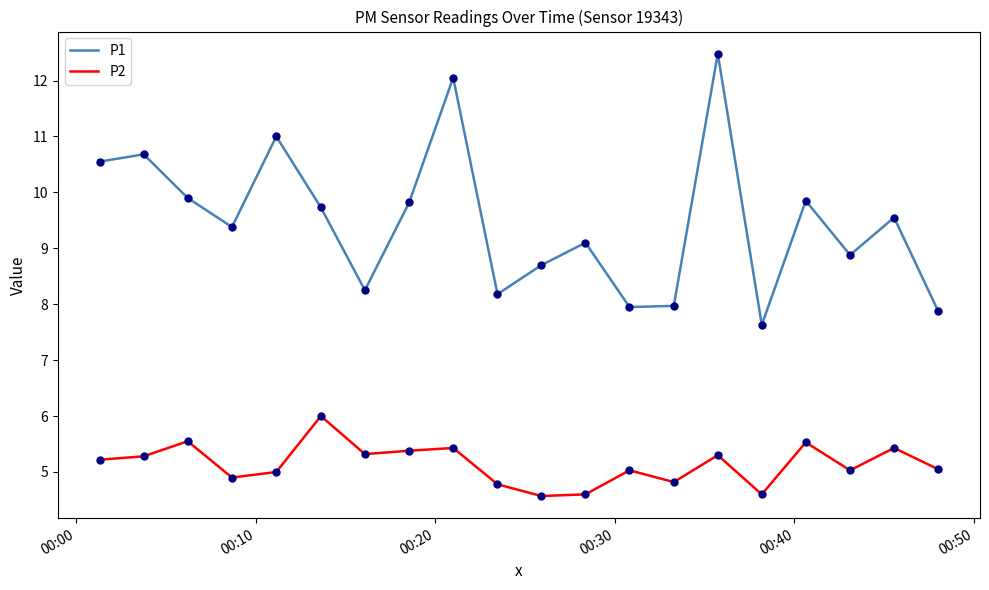

Which series has the largest range (max minus min)?

P1